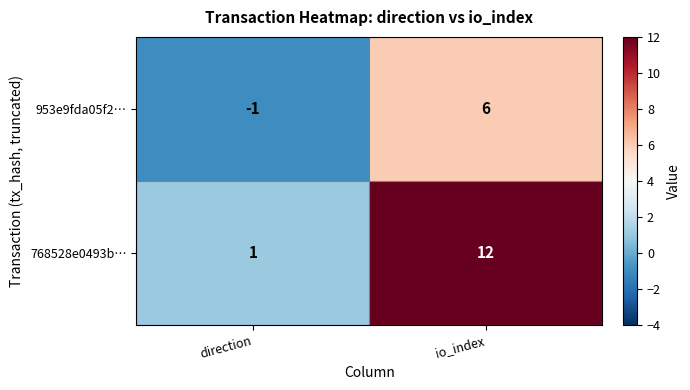

List the labels in order of 953e9fda05f2… value, largest first.

io_index, direction